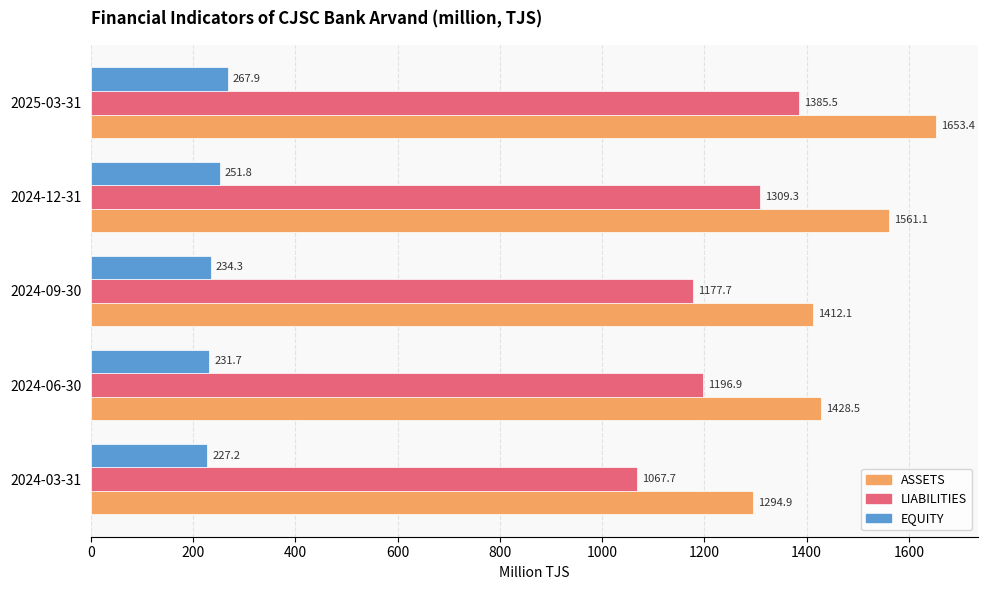

List the series in order of their peak value, lowest first.

EQUITY, LIABILITIES, ASSETS